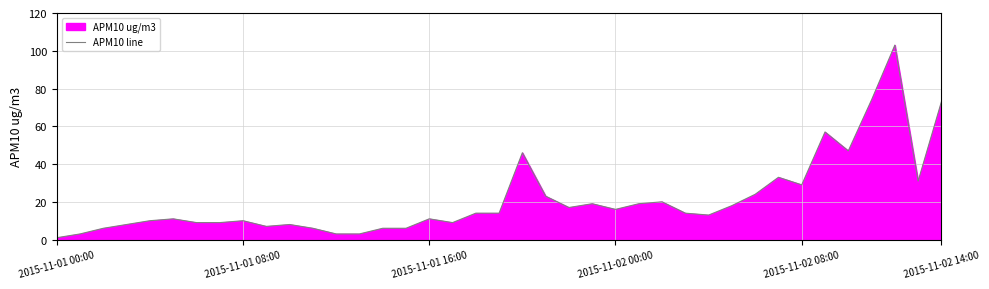

Where does the data first go above 14?

20